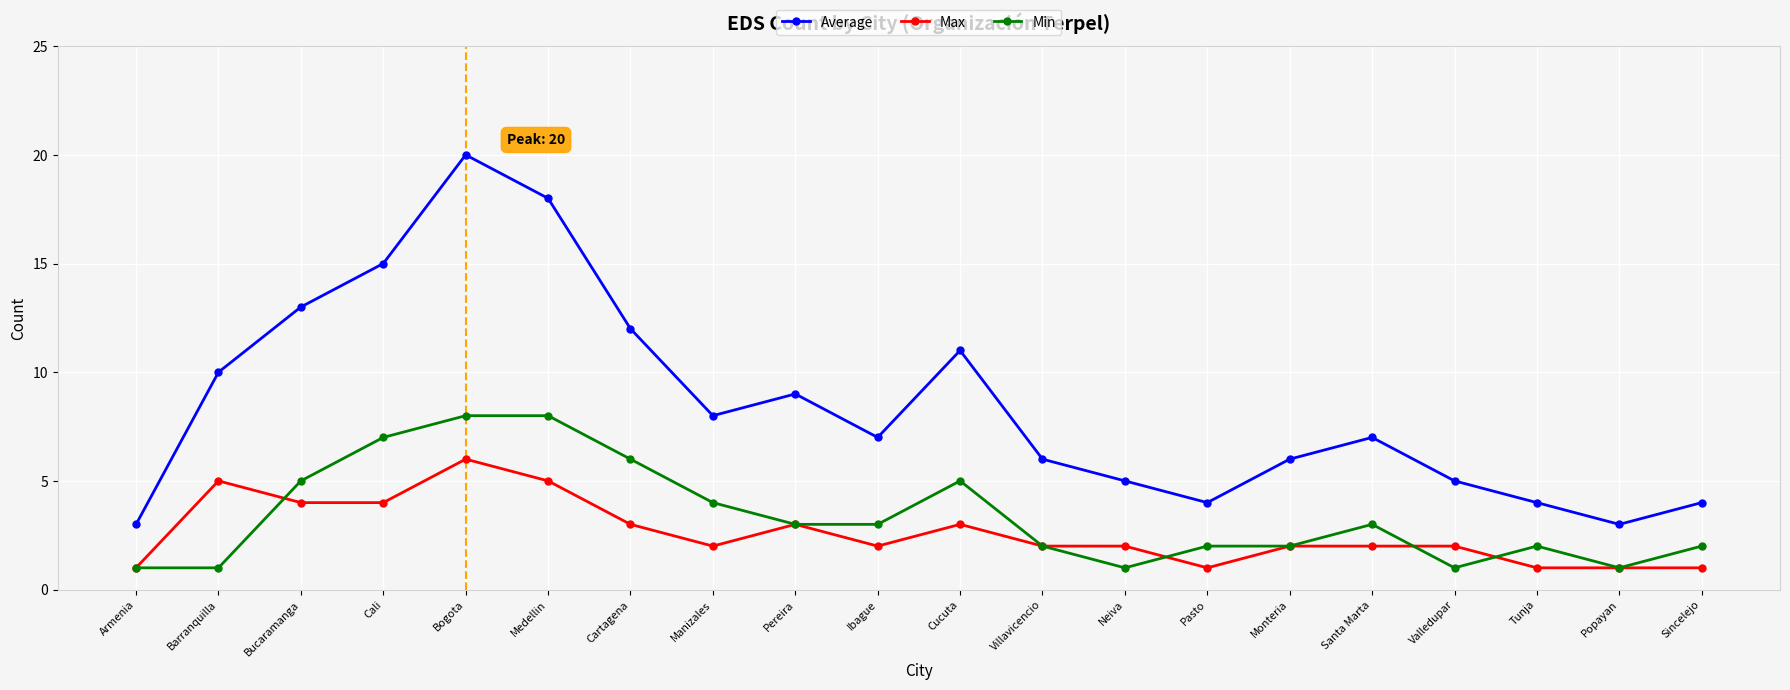

Is it true that Average equals 2 at Armenia?

False